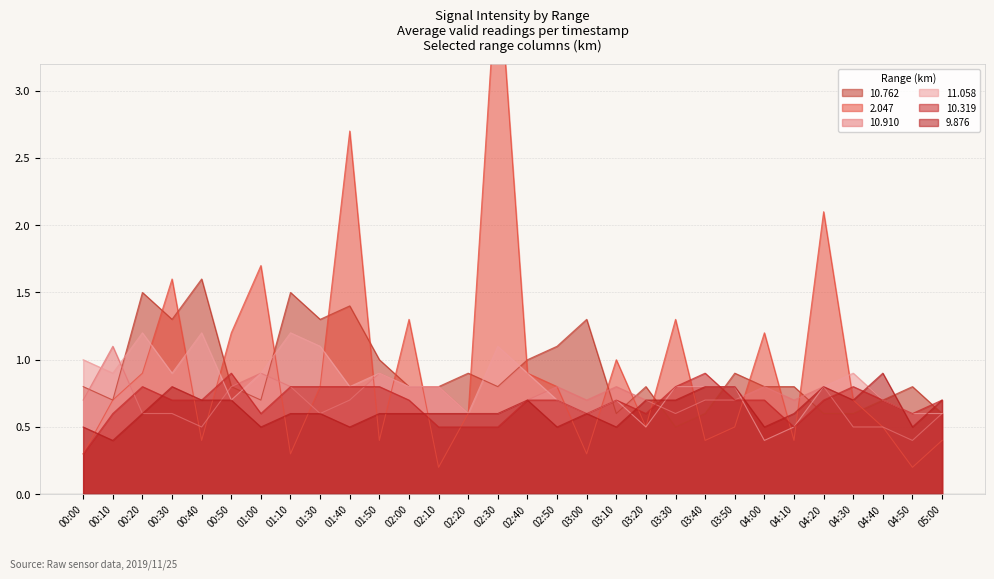

What is the label of the 26th point from the left?

04:20